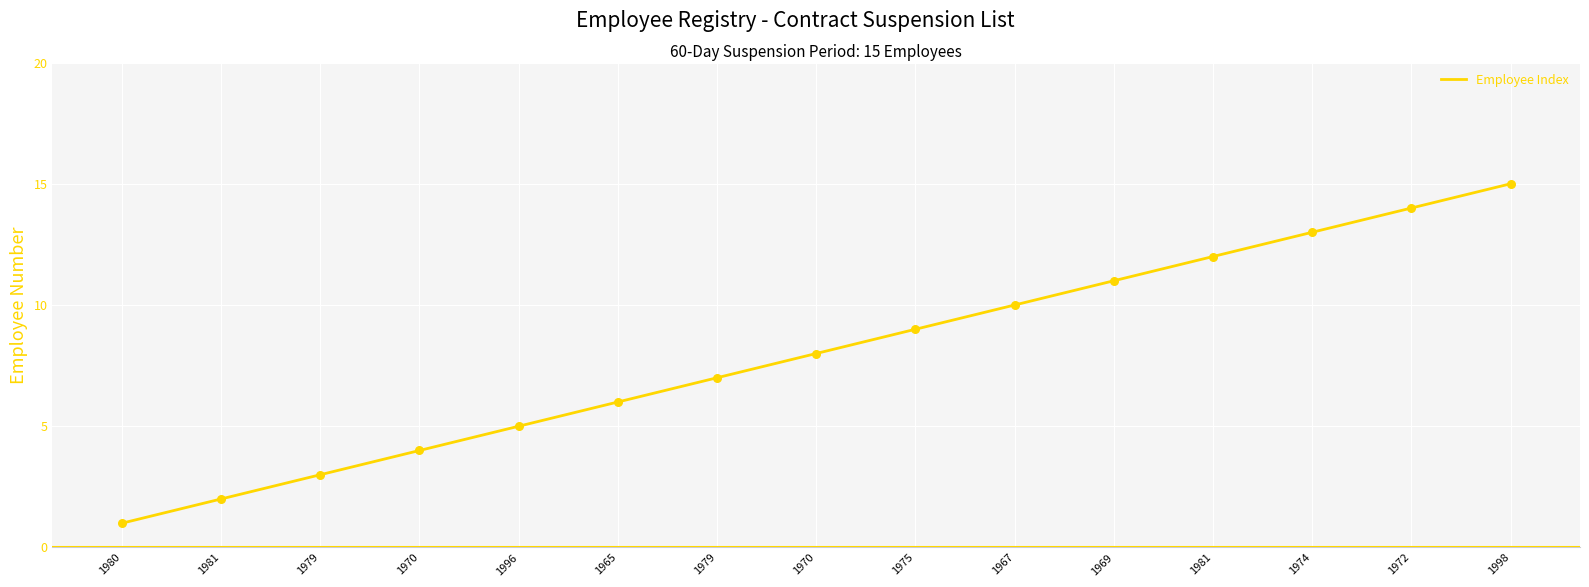

What is the change in value from 1979 to 1975?

+2